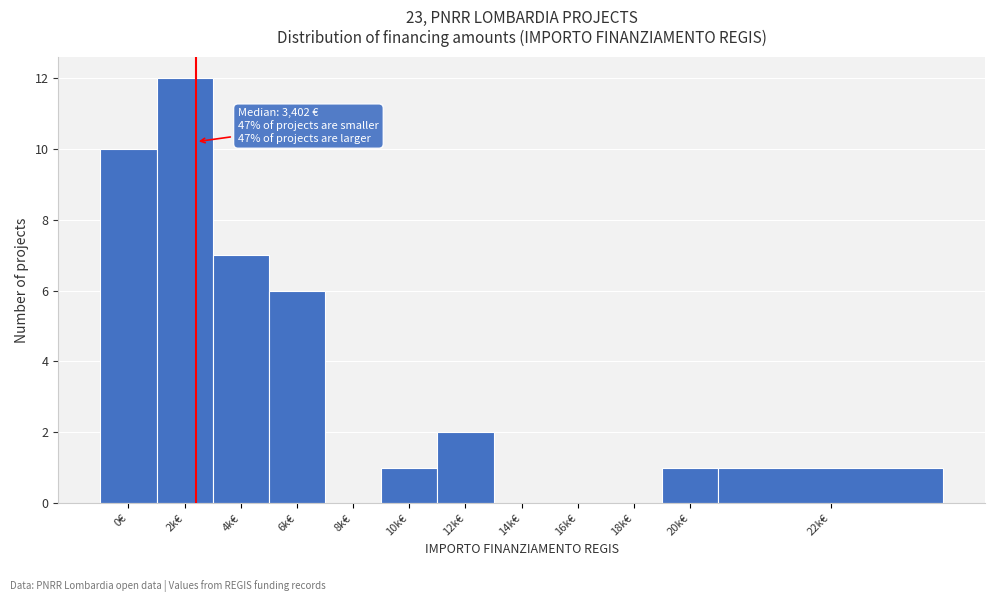

Reading left to right, transcribe all the data shown in this chart.

0€=10	2k€=12	4k€=7	6k€=6	8k€=0	10k€=1	12k€=2	14k€=0	16k€=0	18k€=0	20k€=1	22k€=1